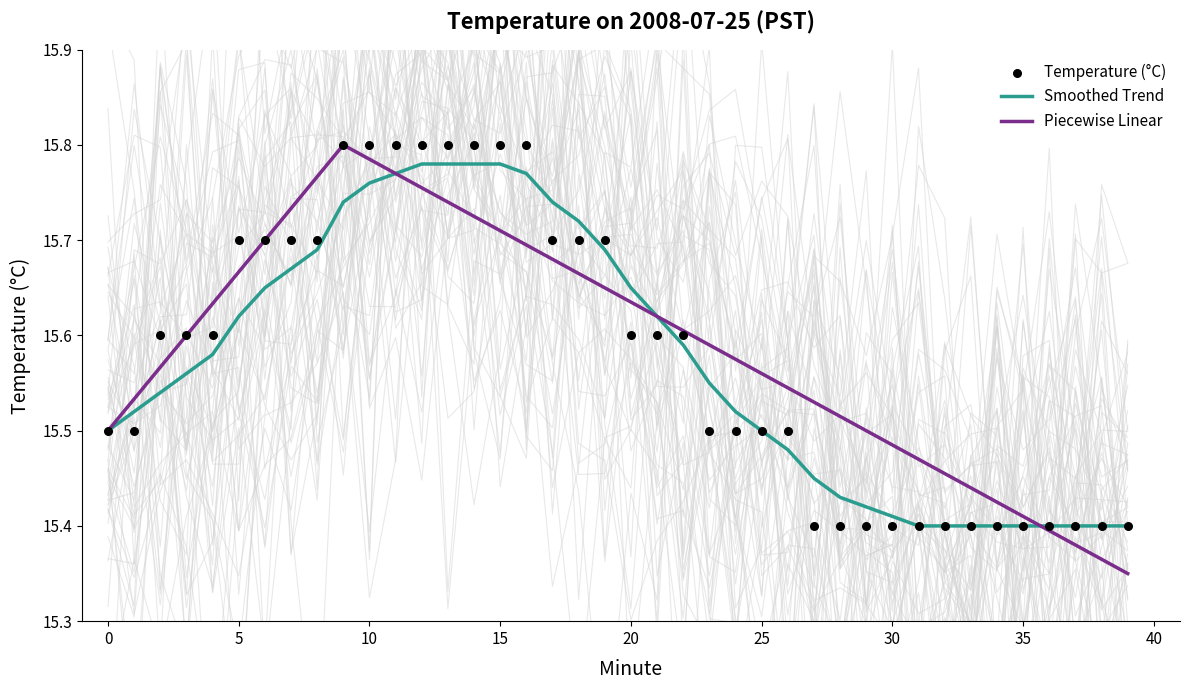

At how many categories does at least one series exceed 15?

40